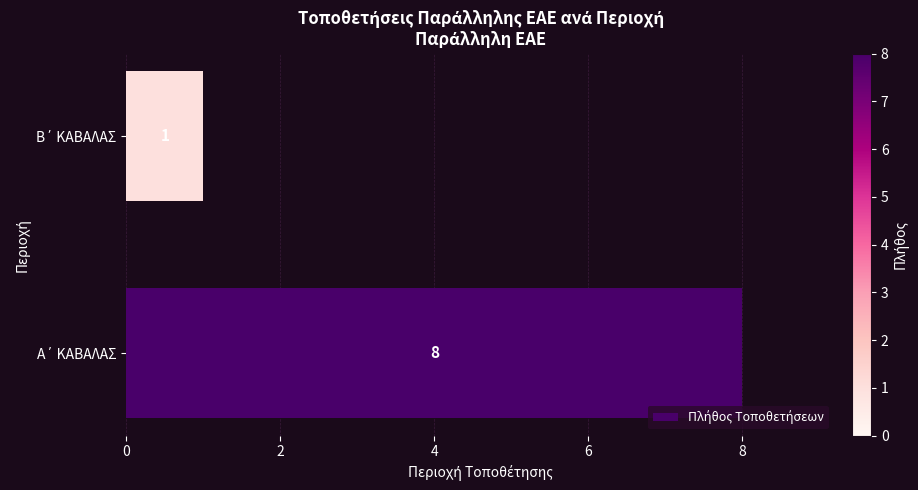

What is the difference between the maximum and minimum values?

7